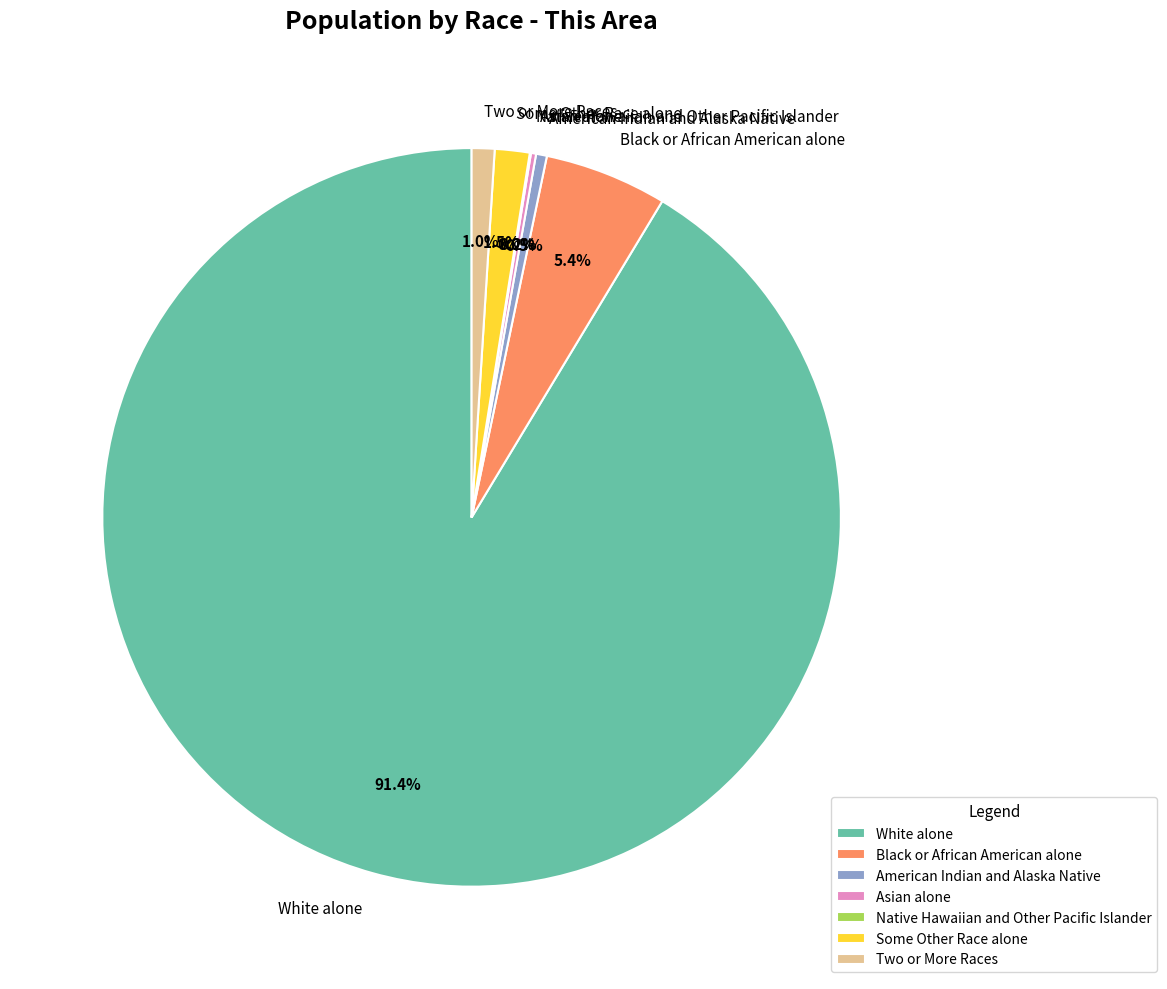

Is there any slice that represents more than half of the pie?

Yes